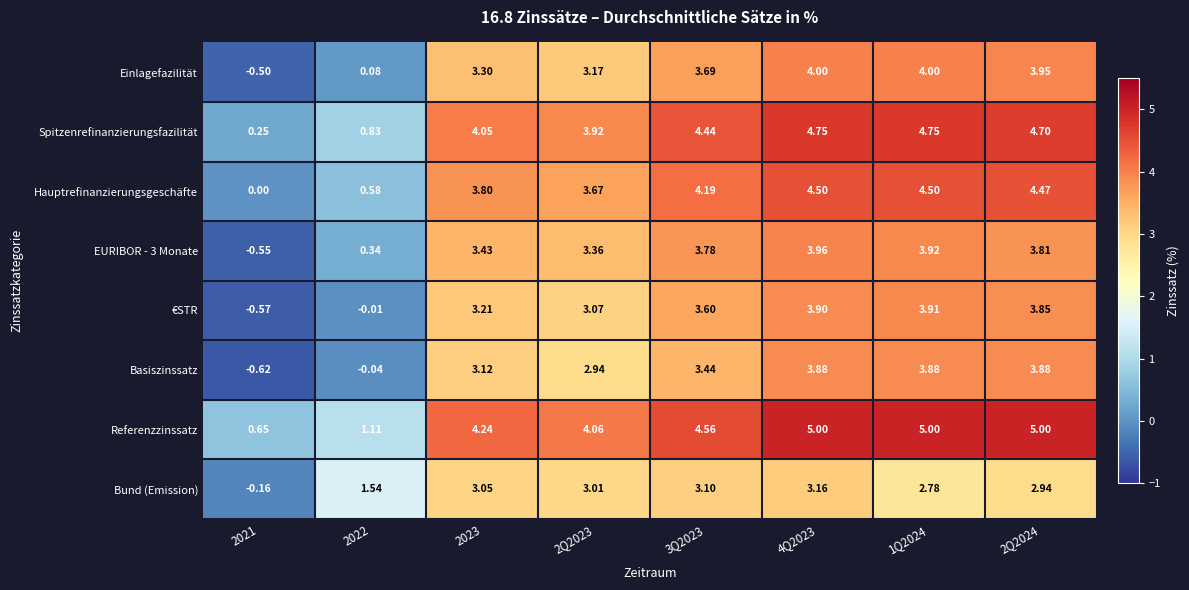

True or false: €STR has a value of 2.0 at 3Q2023.

False